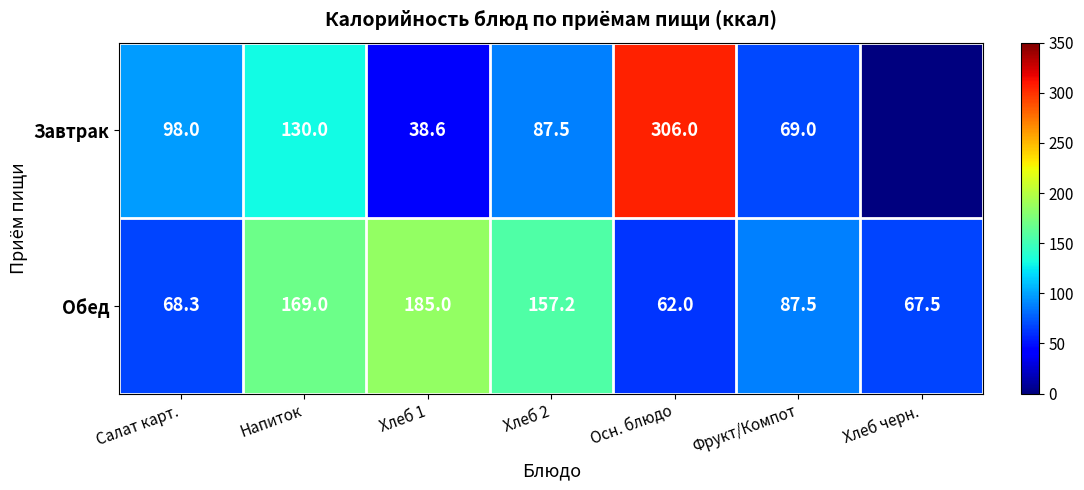

At how many categories does at least one series exceed 50?

7